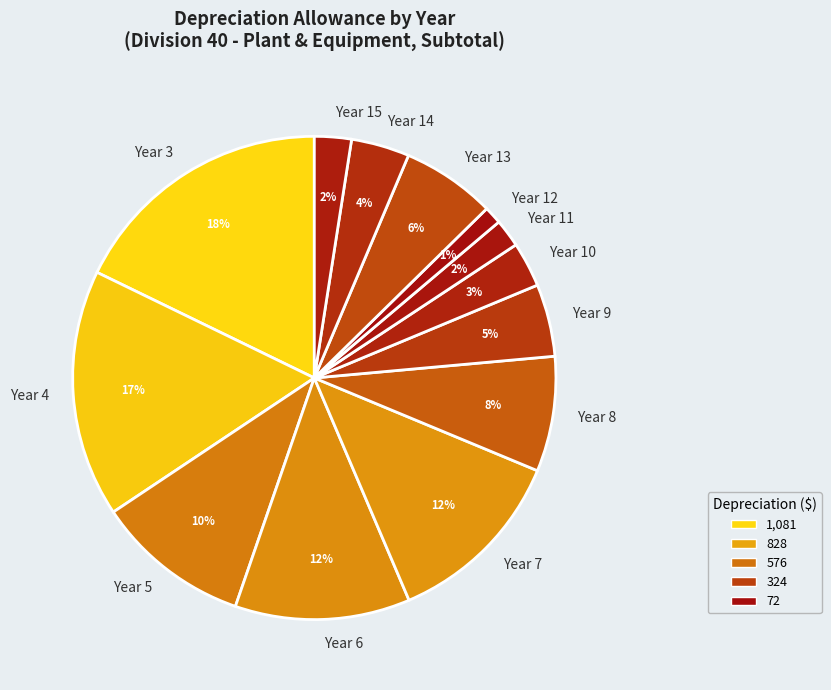

The Year 8 slice represents 15% of the pie. True or false?

False